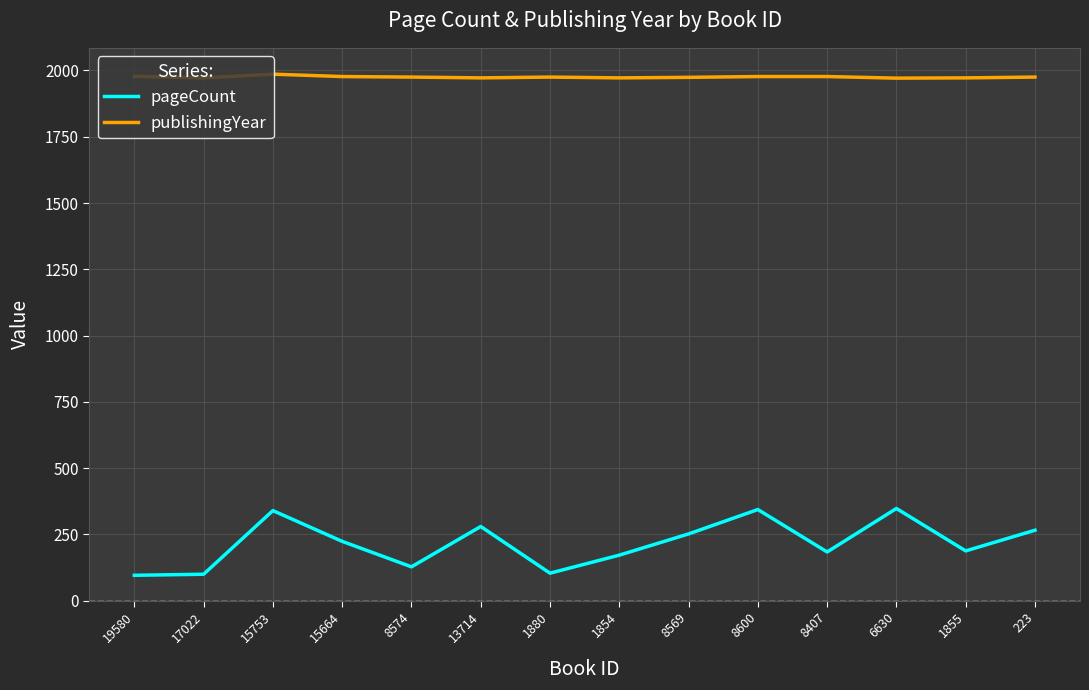

Is the value of publishingYear at 1855 greater than the value of pageCount at 1880?

Yes